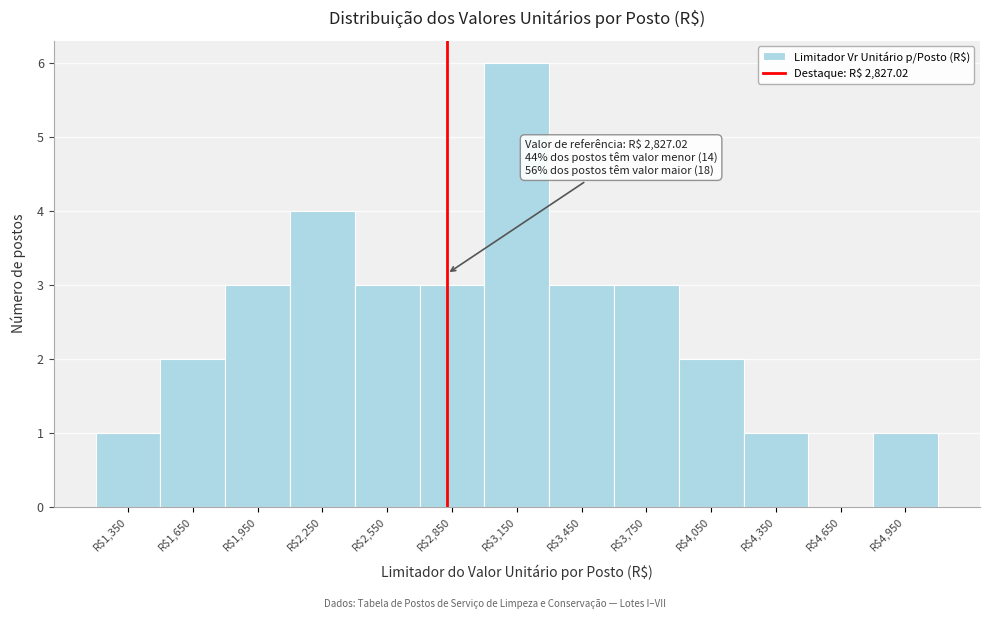

Over which range of the x-axis is the bar tallest?

3000 to 3300